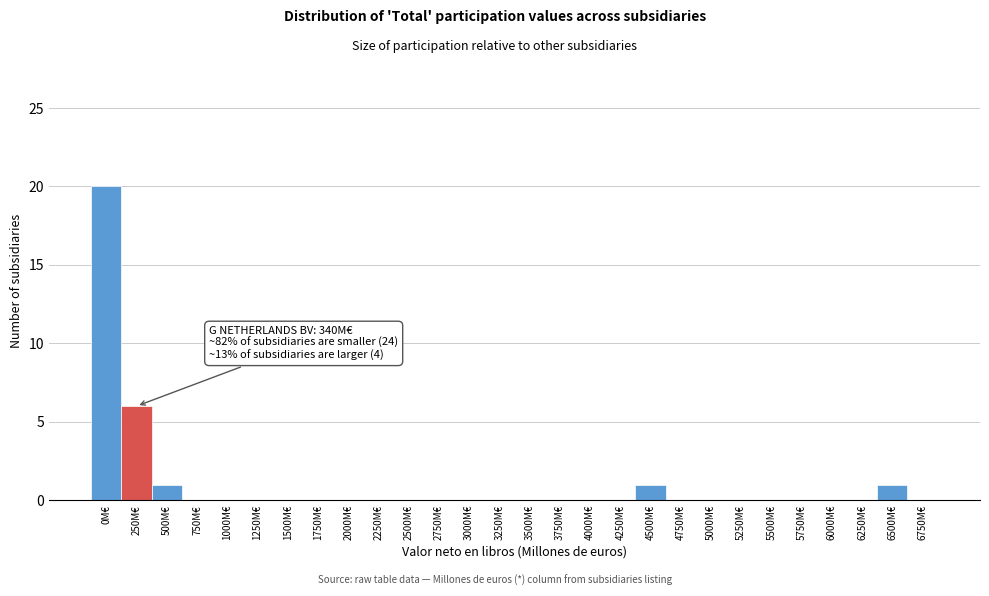

True or false: the data shows -7 at 6000M€.

False